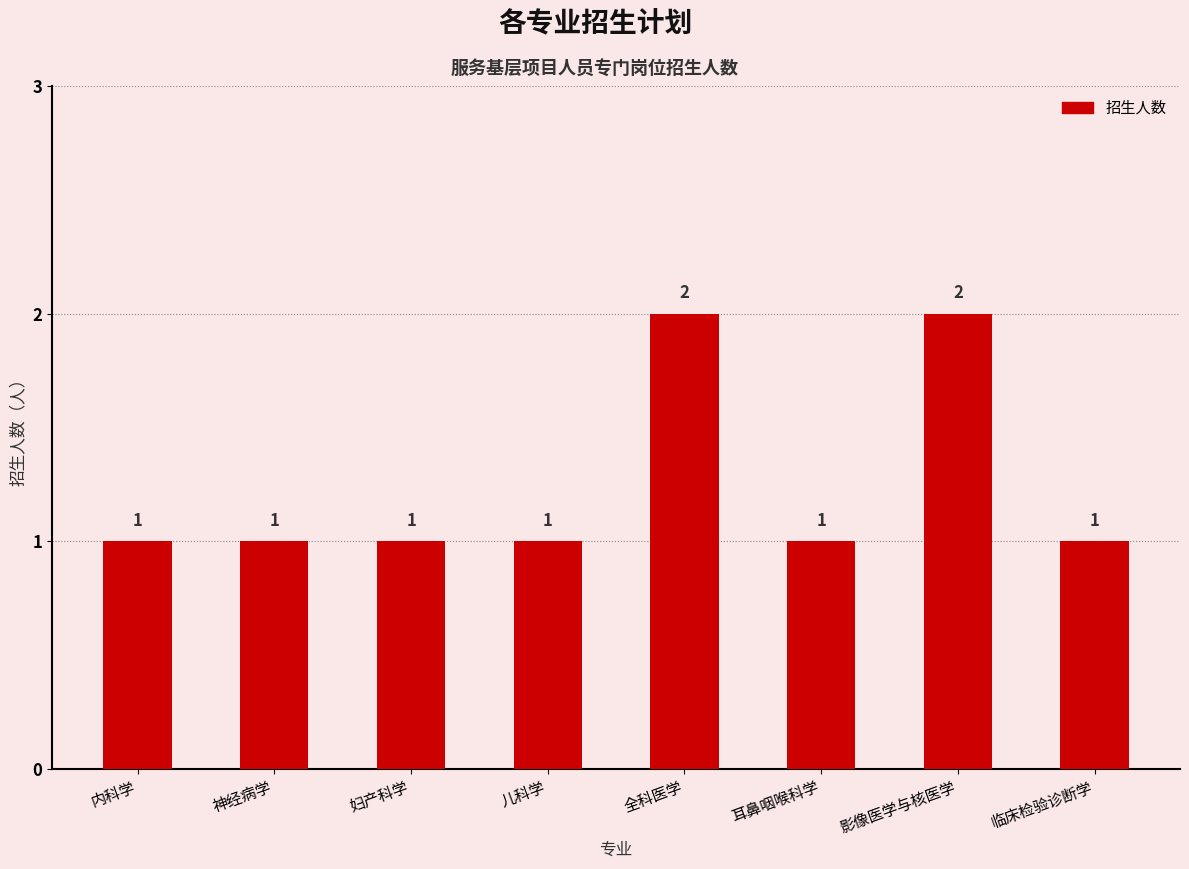

The chart shows a value of 2 at 全科医学. True or false?

True